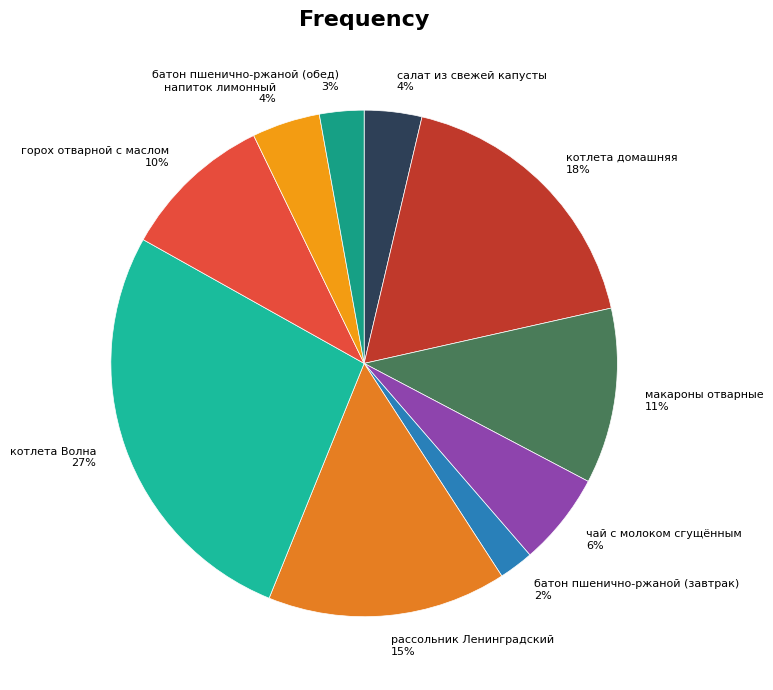

True or false: котлета домашняя accounts for 18% of the total.

True